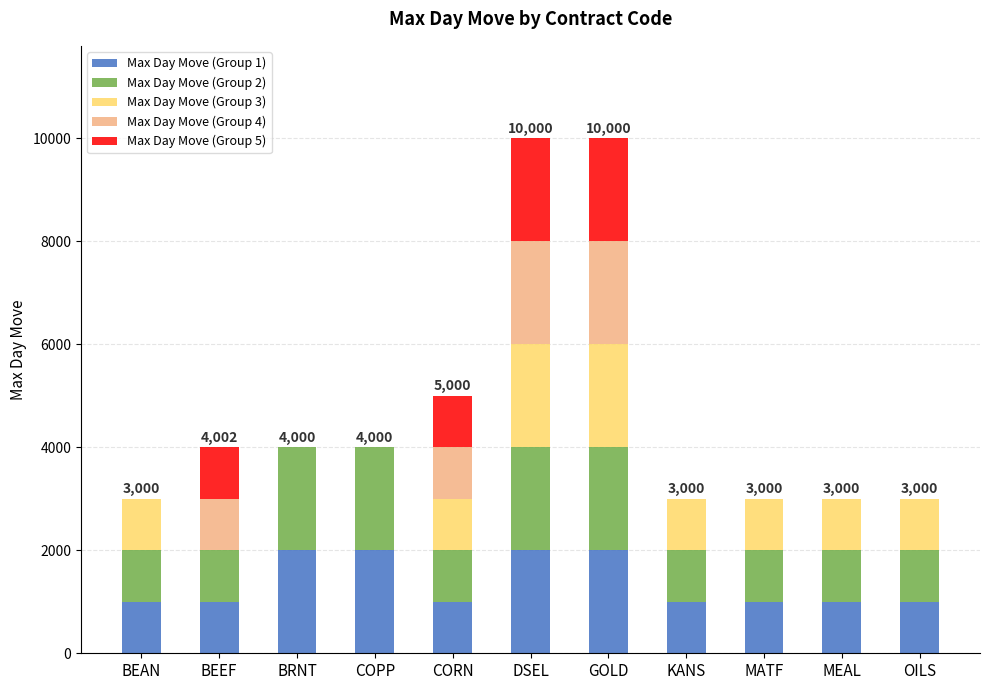

The value of Max Day Move (Group 1) at BEAN is 1000. True or false?

True